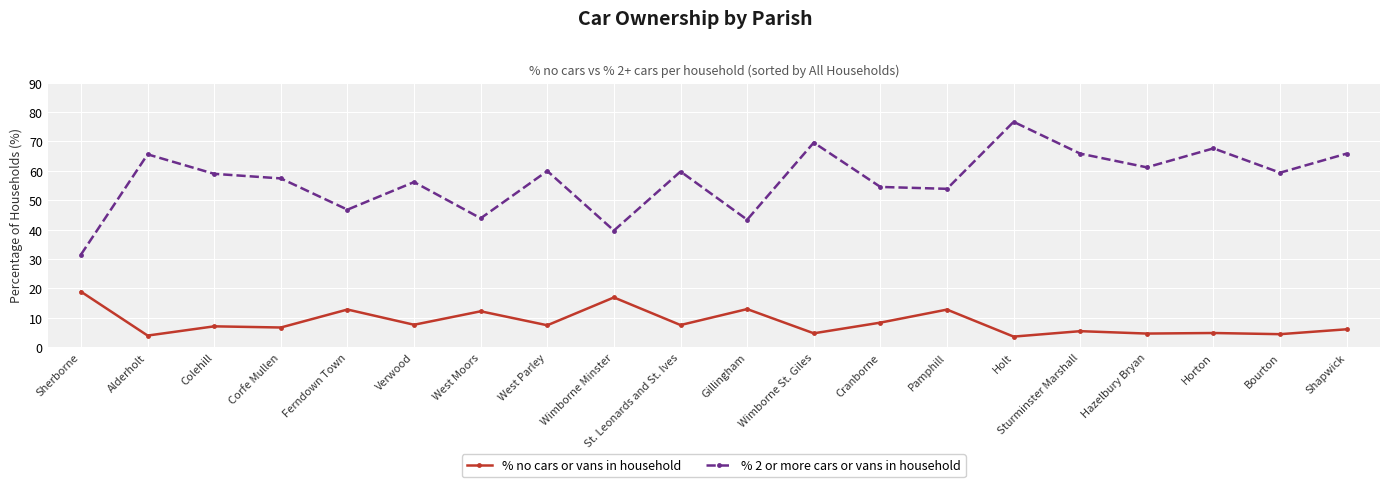

What is the sum of the % 2 or more cars or vans in household values at Corfe Mullen and Ferndown Town?

104.2